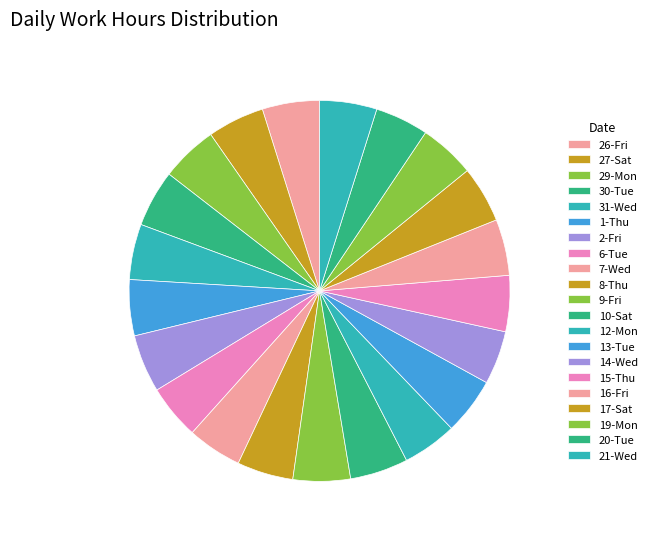

Which slice is the largest?

10-Sat